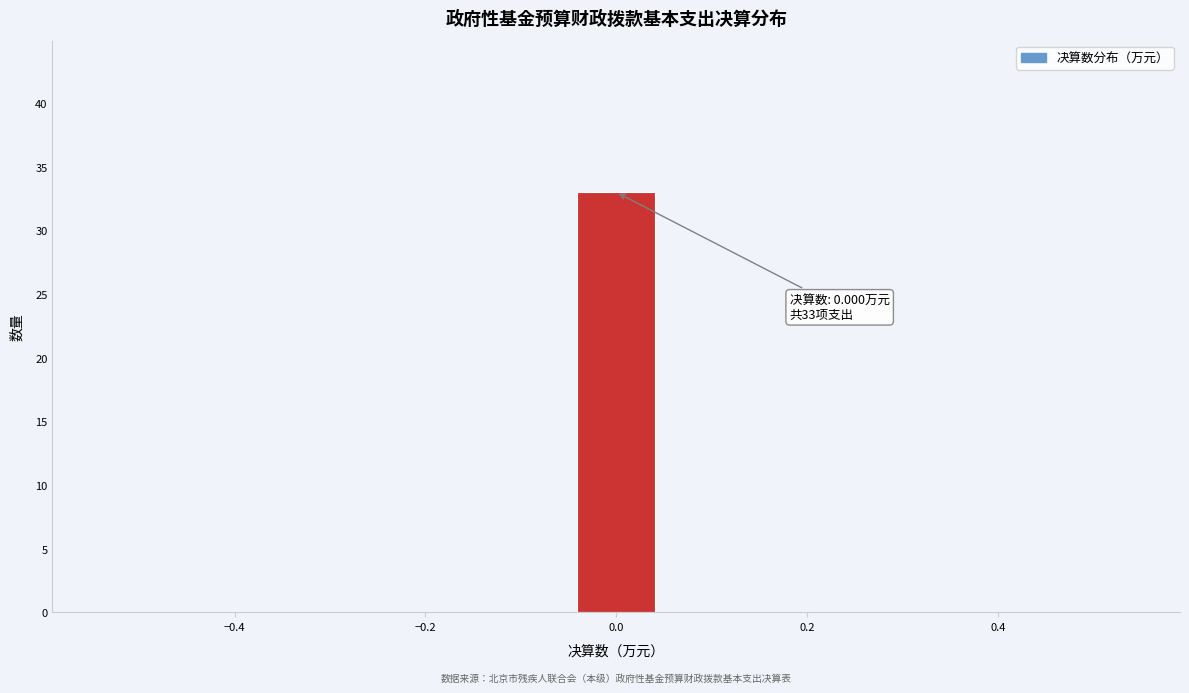

Which range on the x-axis has the tallest bar?

-0.04 to 0.04